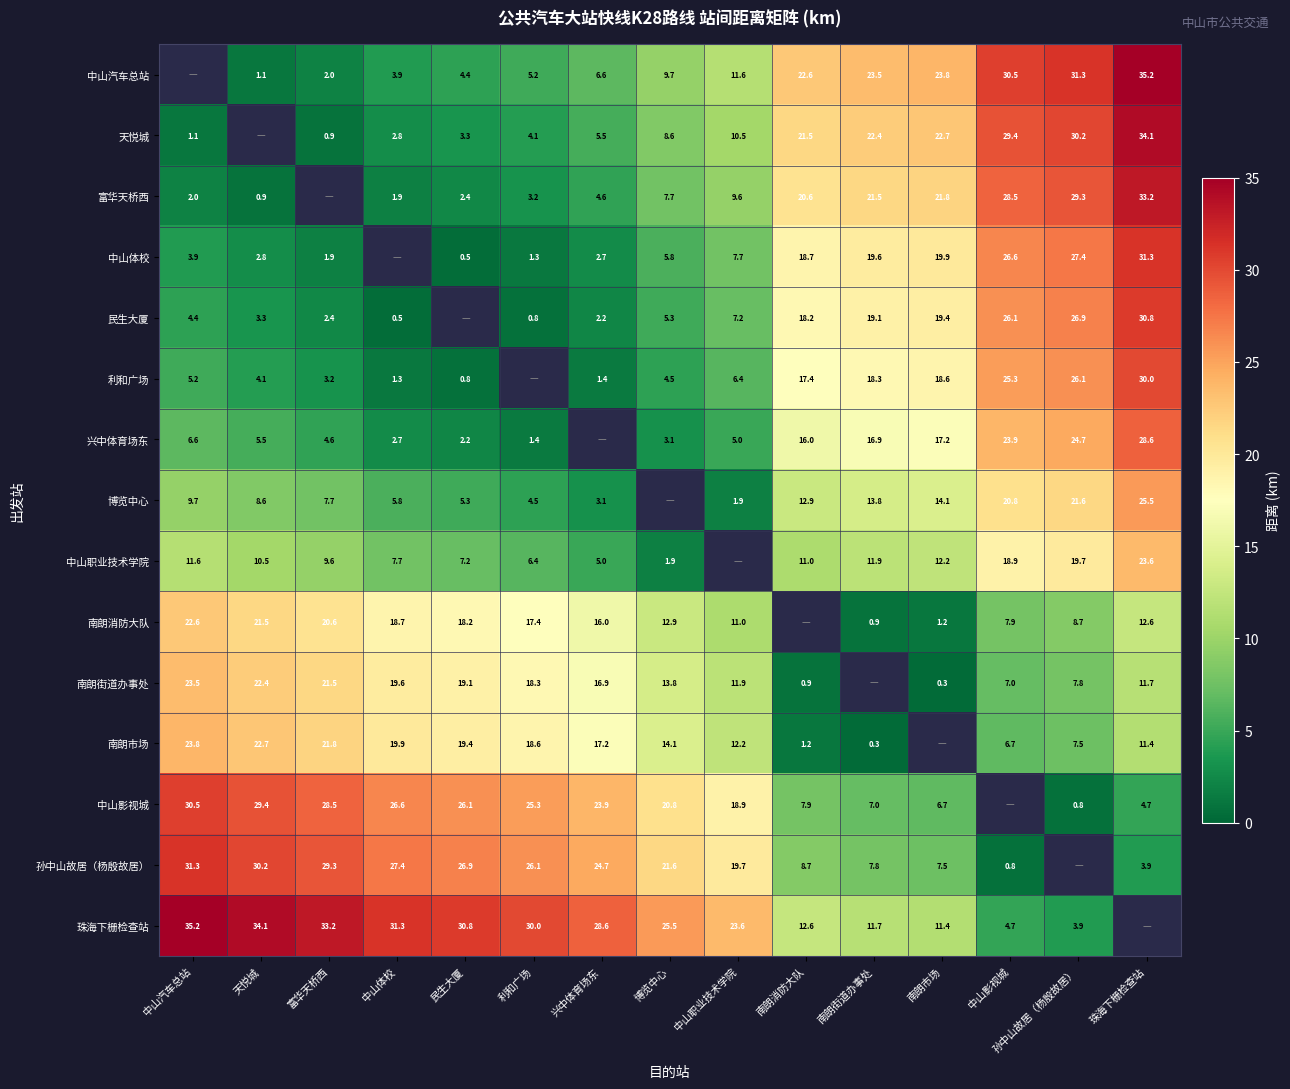

The 利和广场 series shows 6.3 at 南朗市场. True or false?

False